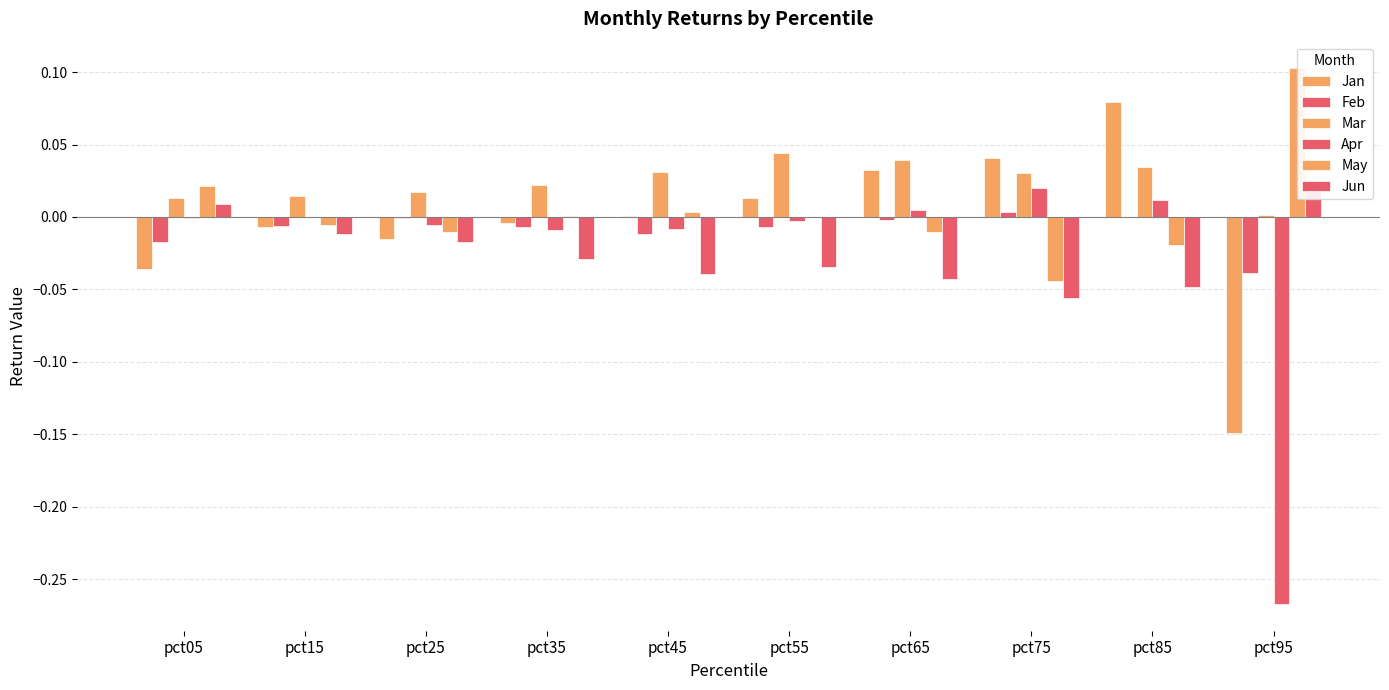

Which label corresponds to the smallest value in the chart?

pct95